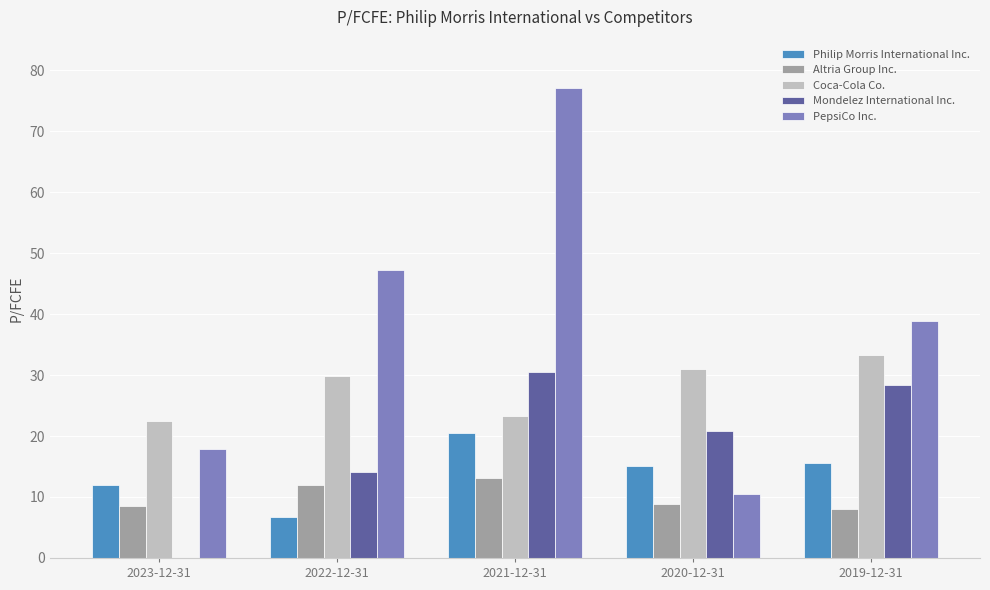

Is it true that PepsiCo Inc. equals 77.0 at 2021-12-31?

True